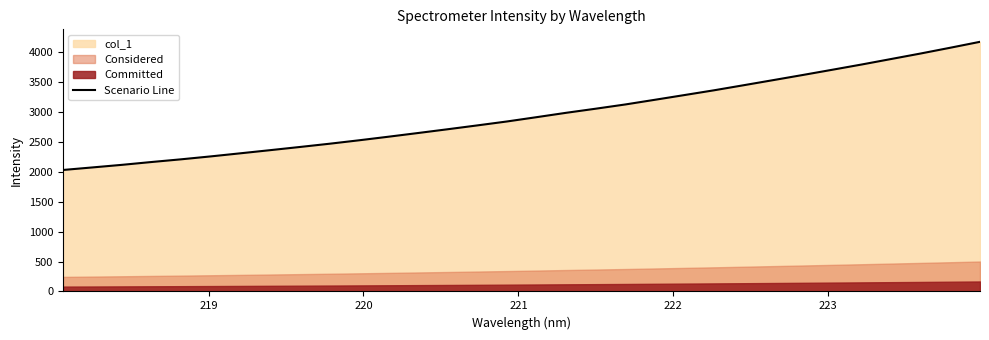

Does the chart display data point markers on the line(s)?

No